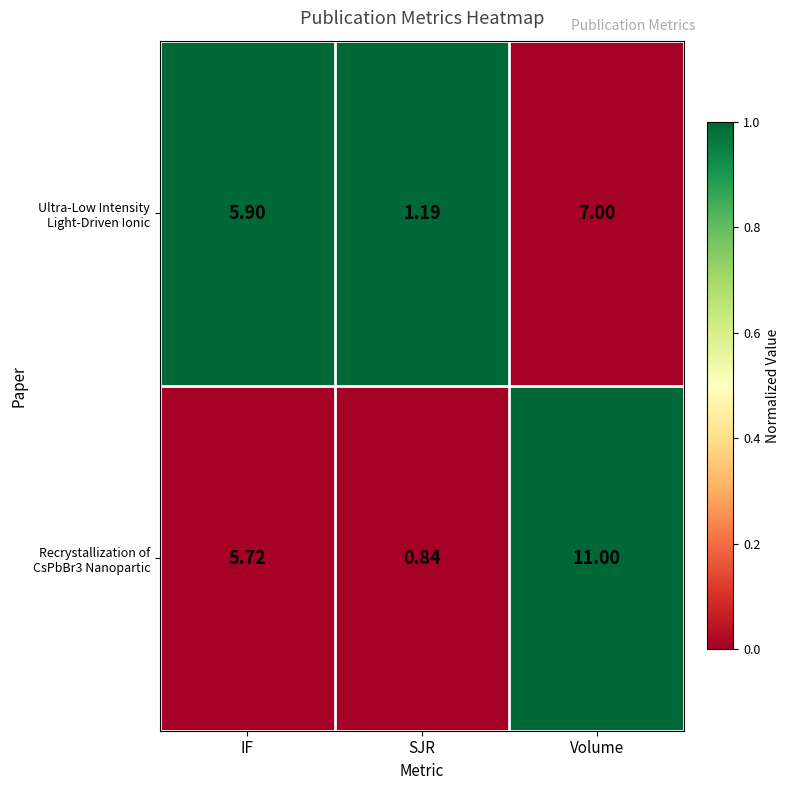

At which category is the sum across all series the highest?

Volume